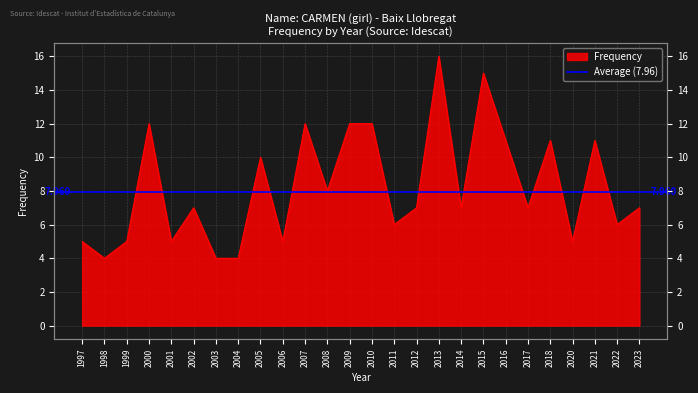

What is the average value?

8